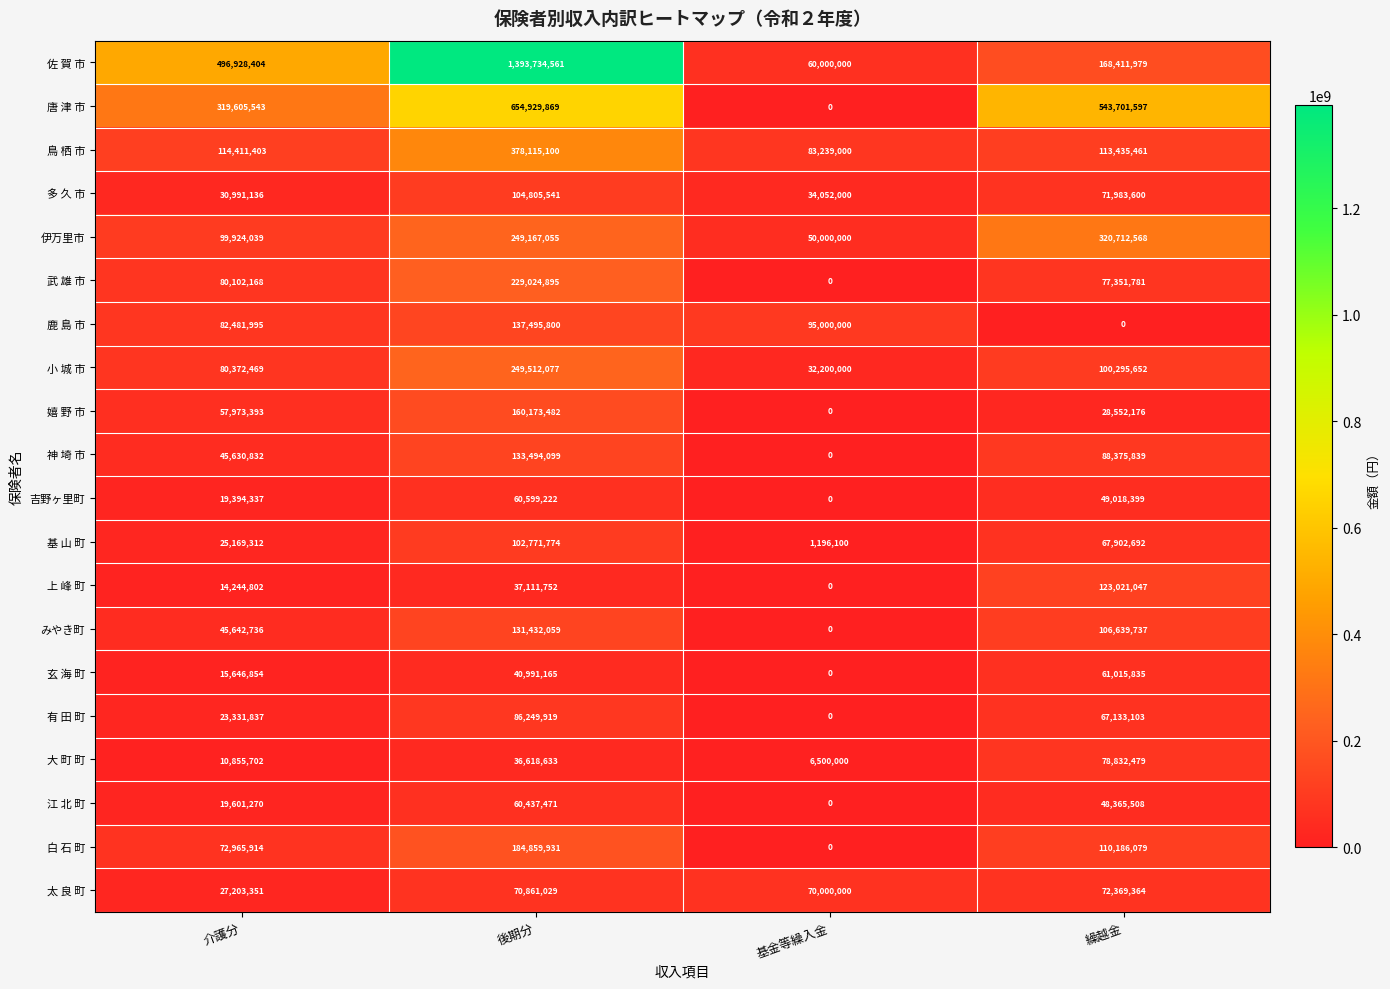

Rank the categories by 神 埼 市 value from highest to lowest.

後期分, 繰越金, 介護分, 基金等繰入金